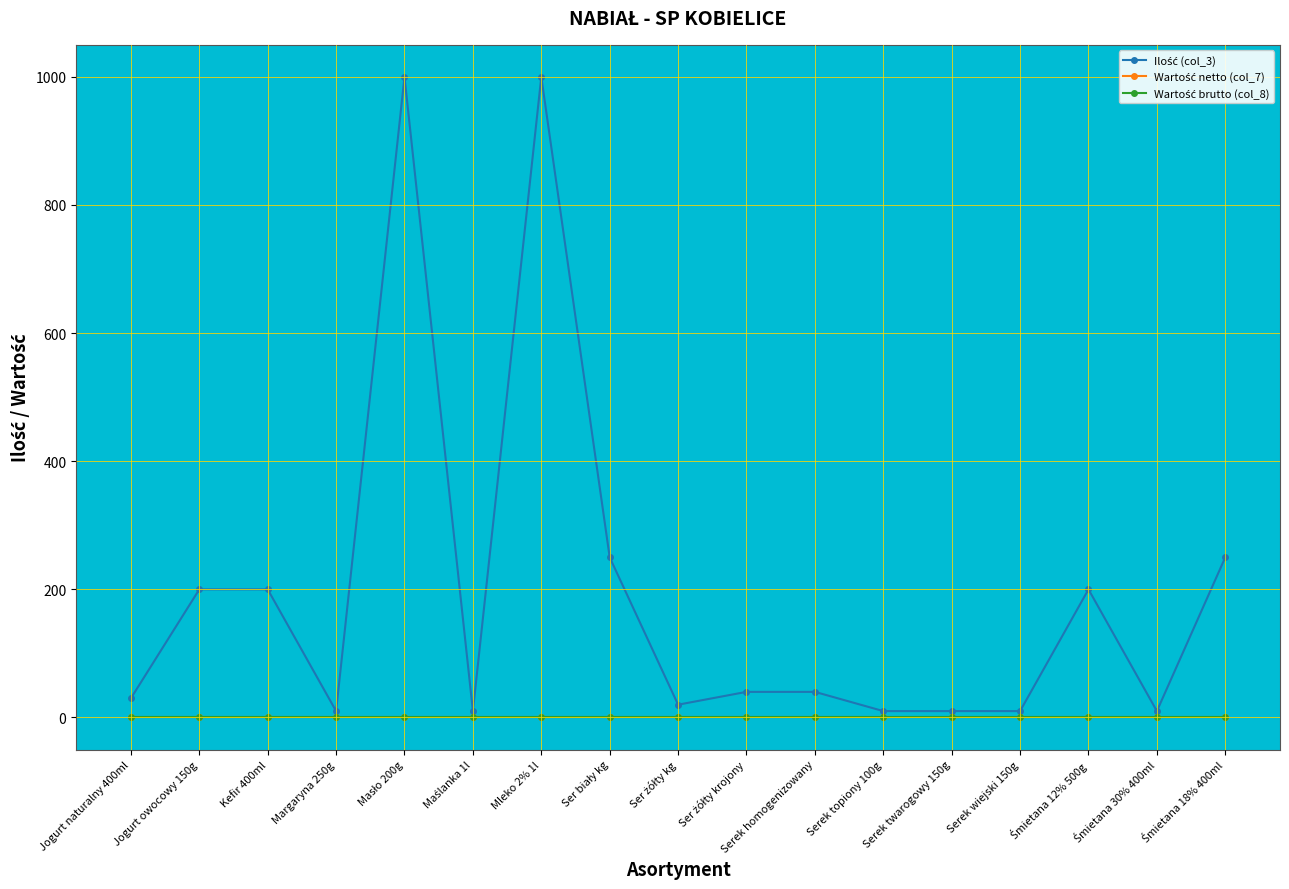

Does the chart have visible grid lines?

Yes